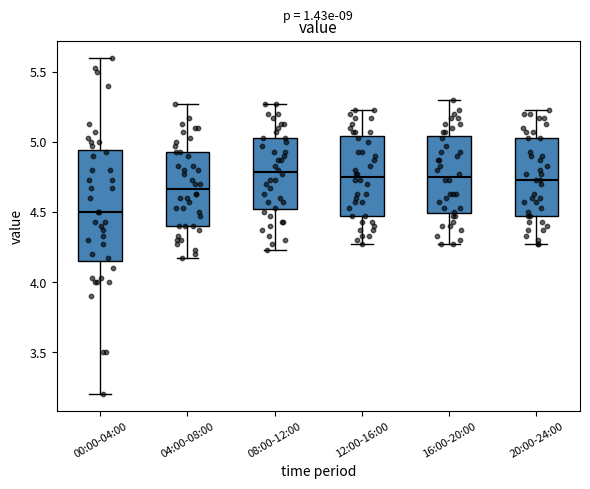

Reading left to right, read every box against the y-axis: the position of its median line, the range the box covers, and the ends of its whiskers. The values are not printed on the chart, so give them approximately, as read against the axis.

00:00-04:00: median 4.50, box 4.15 to 4.95, whiskers 3.20 to 5.60
04:00-08:00: median 4.65, box 4.40 to 4.95, whiskers 4.15 to 5.25
08:00-12:00: median 4.80, box 4.50 to 5.05, whiskers 4.25 to 5.25
12:00-16:00: median 4.75, box 4.45 to 5.05, whiskers 4.25 to 5.25
16:00-20:00: median 4.75, box 4.50 to 5.05, whiskers 4.25 to 5.30
20:00-24:00: median 4.75, box 4.45 to 5.05, whiskers 4.25 to 5.25